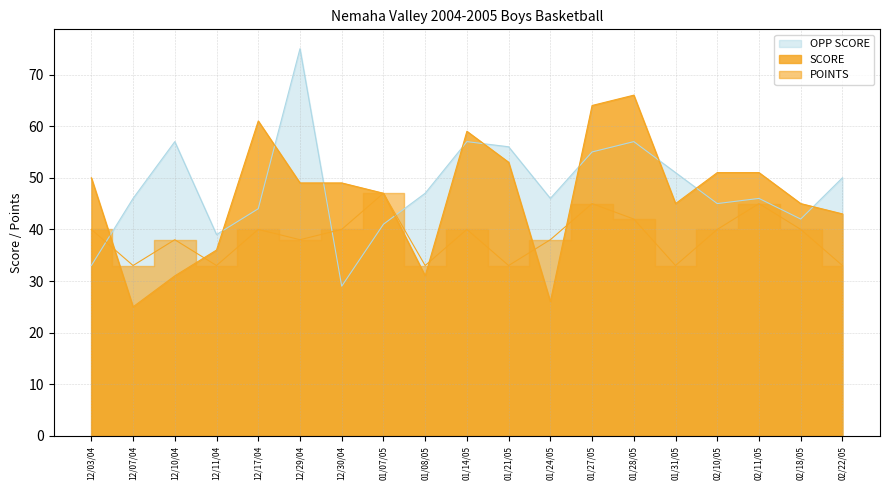

Where is the first local minimum for SCORE?

12/07/04